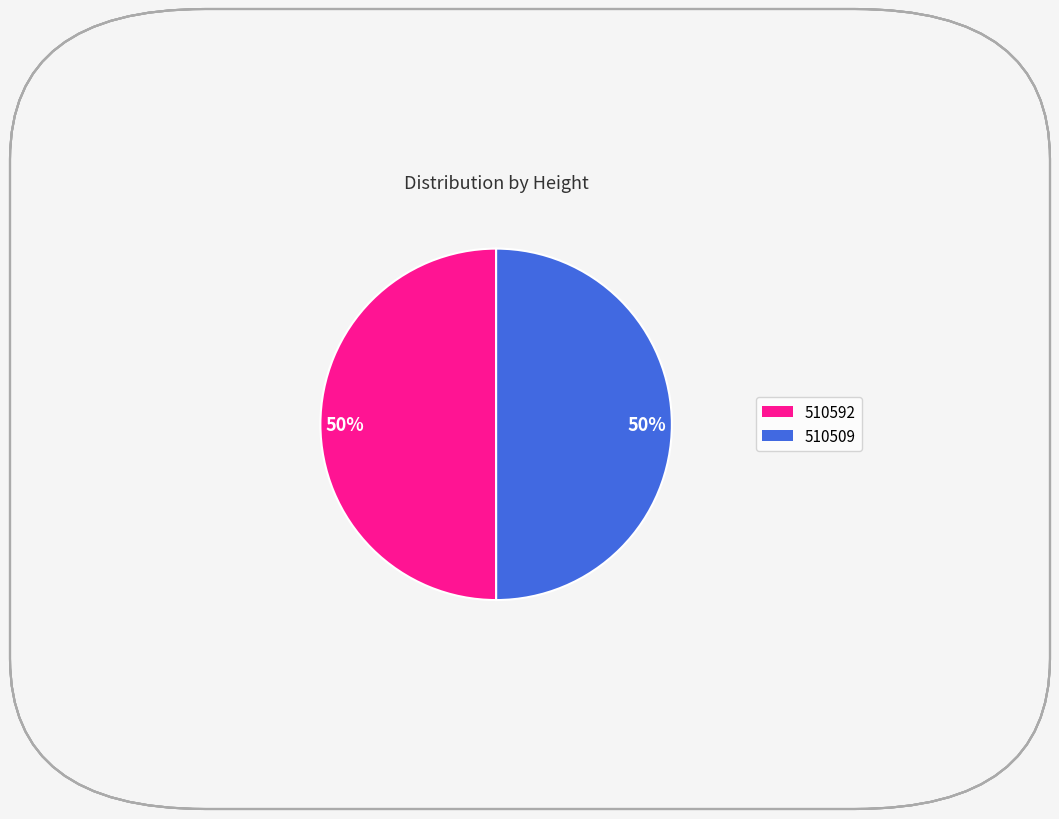

To the nearest percent, what is the average slice percentage?

50%